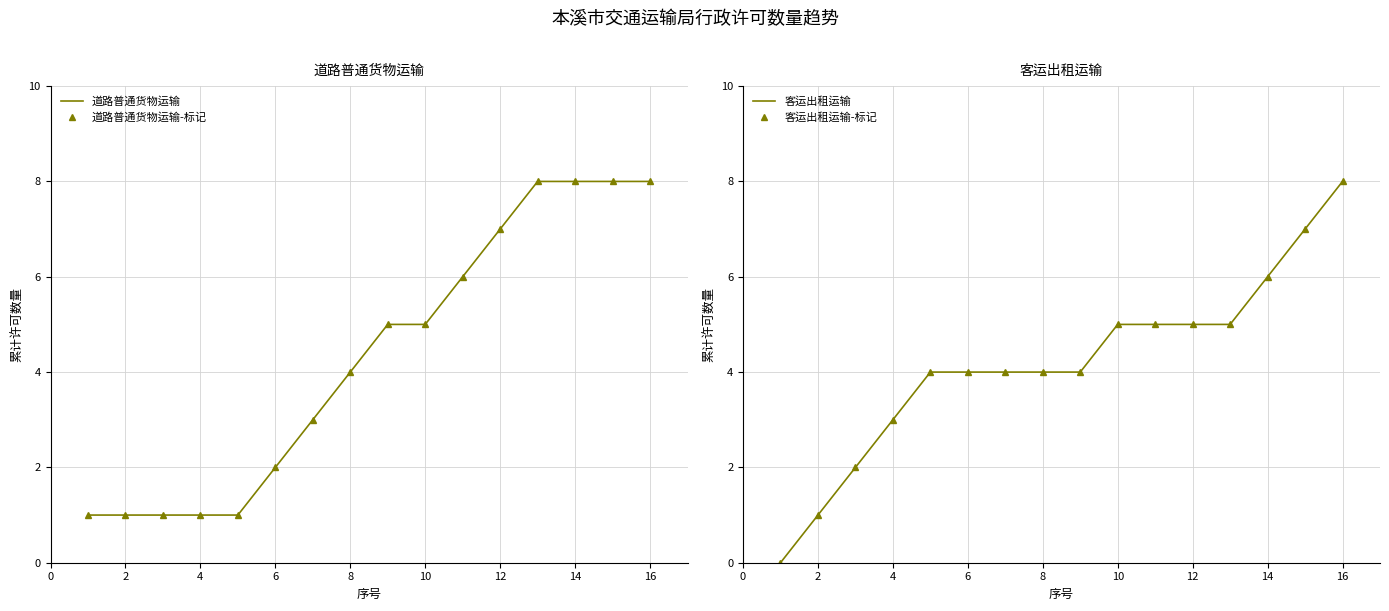

Is this an area chart (filled region under the line)?

No